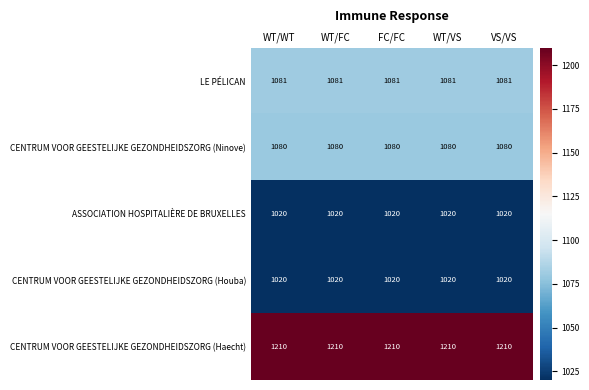

Is it true that CENTRUM VOOR GEESTELIJKE GEZONDHEIDSZORG (Haecht) equals 470 at WT/FC?

False